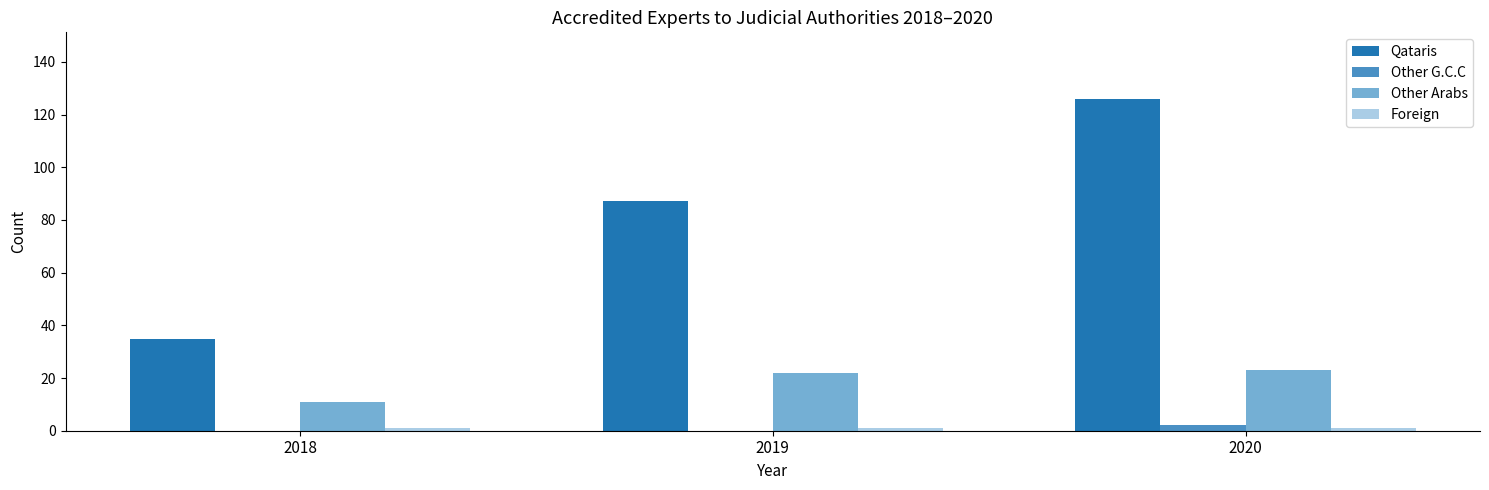

What is the sum of the Other Arabs values at 2019 and 2018?

33